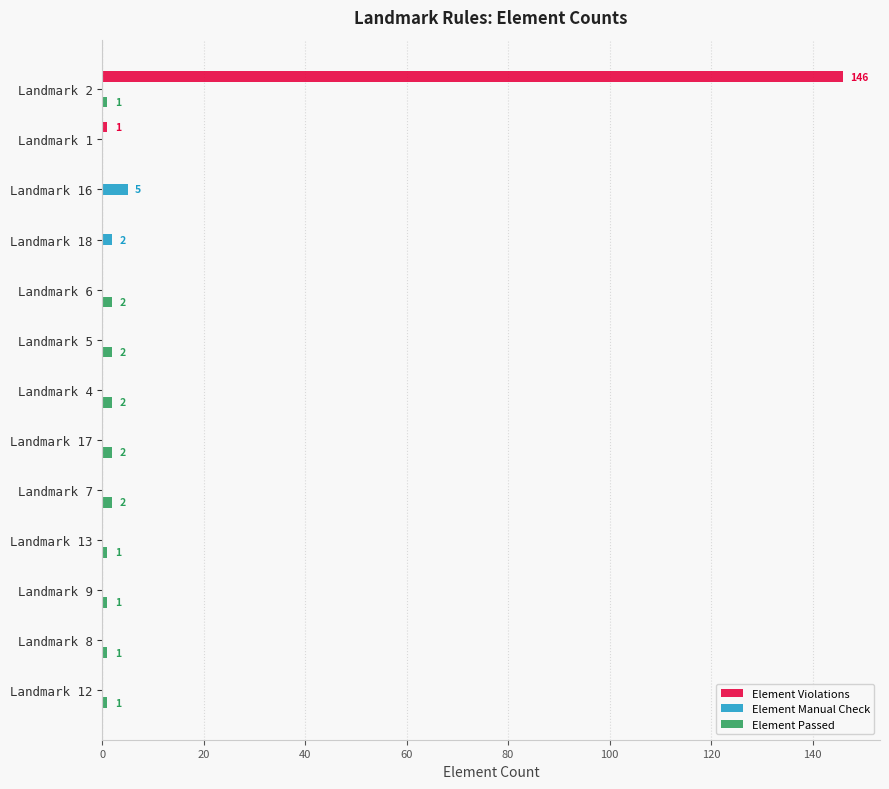

Which series has the largest total across all categories?

Element Violations